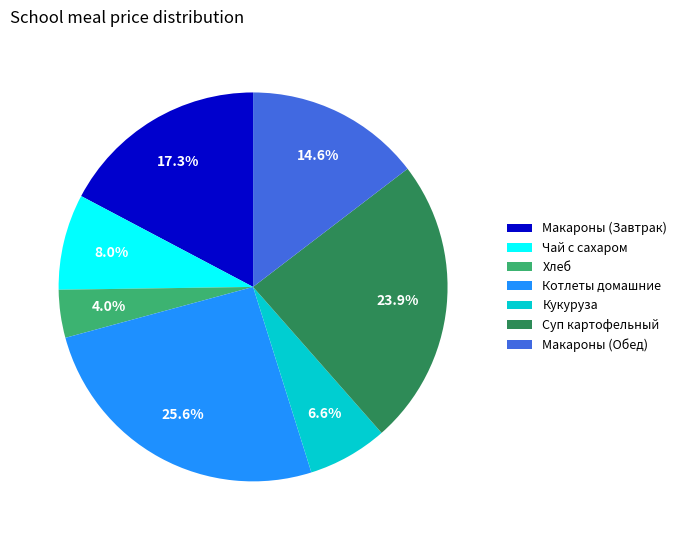

Combined, do Хлеб and Макароны (Обед) account for over 50%?

No